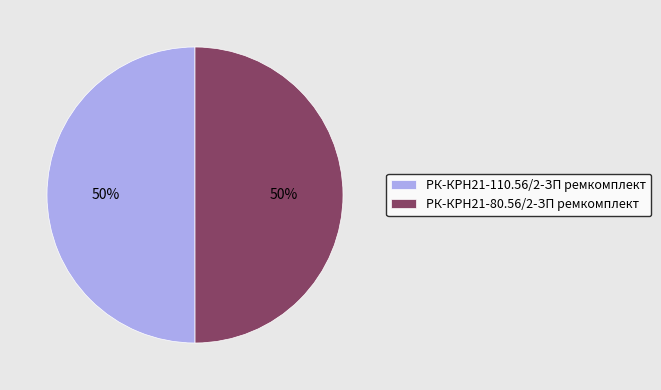

Combined, do РК-КРН21-110.56/2-ЗП ремкомплект and РК-КРН21-80.56/2-ЗП ремкомплект account for over 50%?

Yes